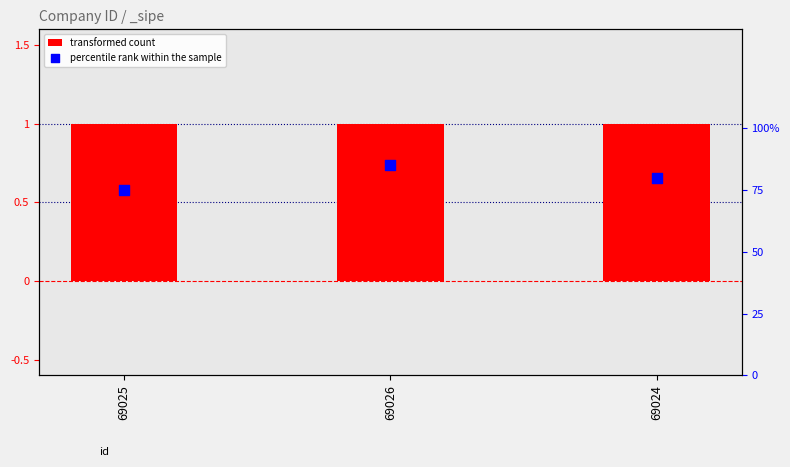

Which series contains the lowest Y value?

percentile rank within the sample